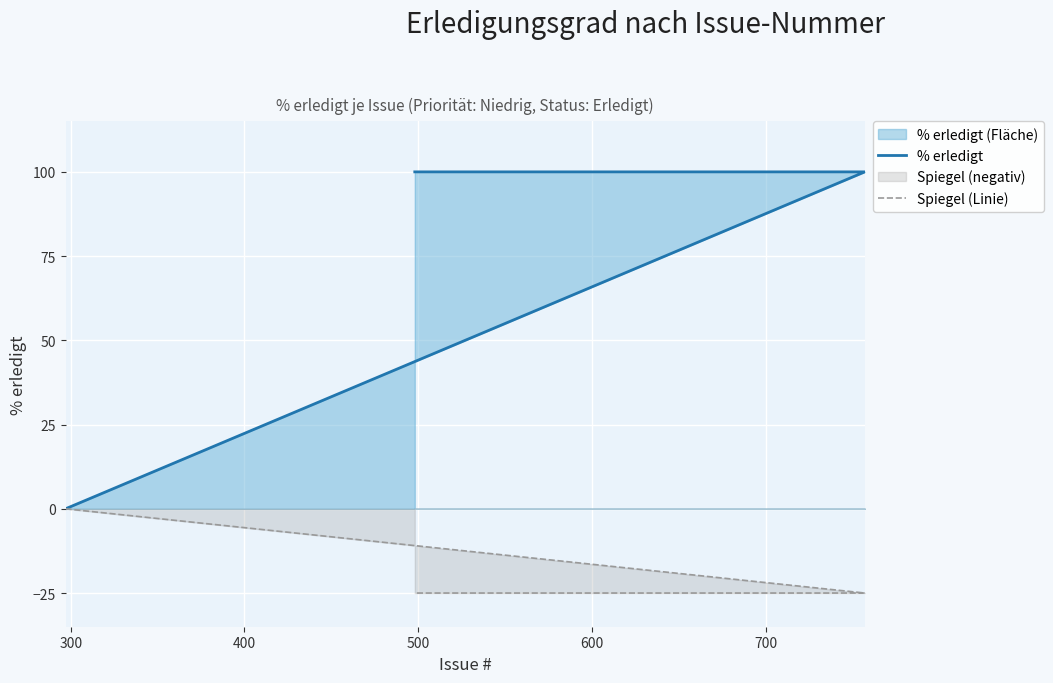

What is the smallest value displayed?

-25